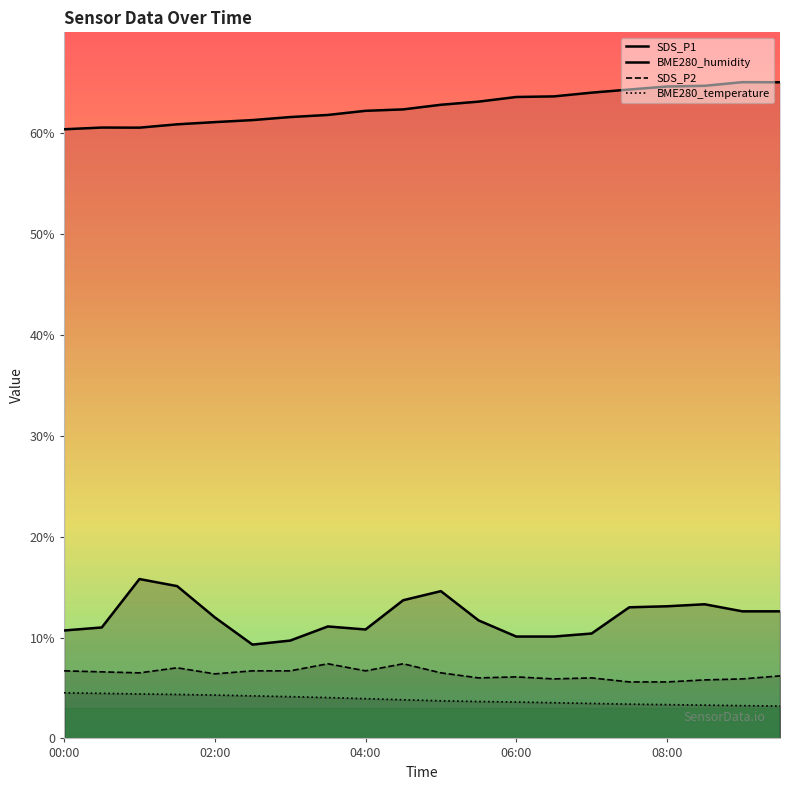

What is the average value of the BME280_humidity series?

62.7